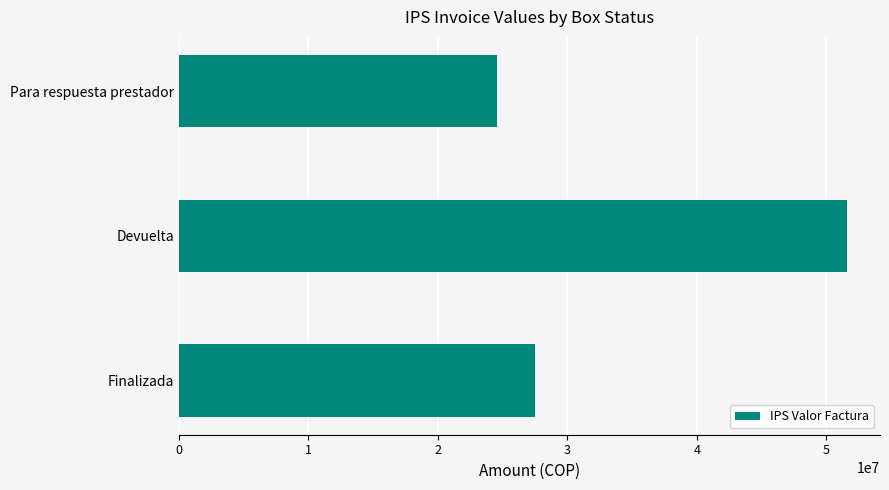

At which category does the chart reach its peak across all series?

Devuelta